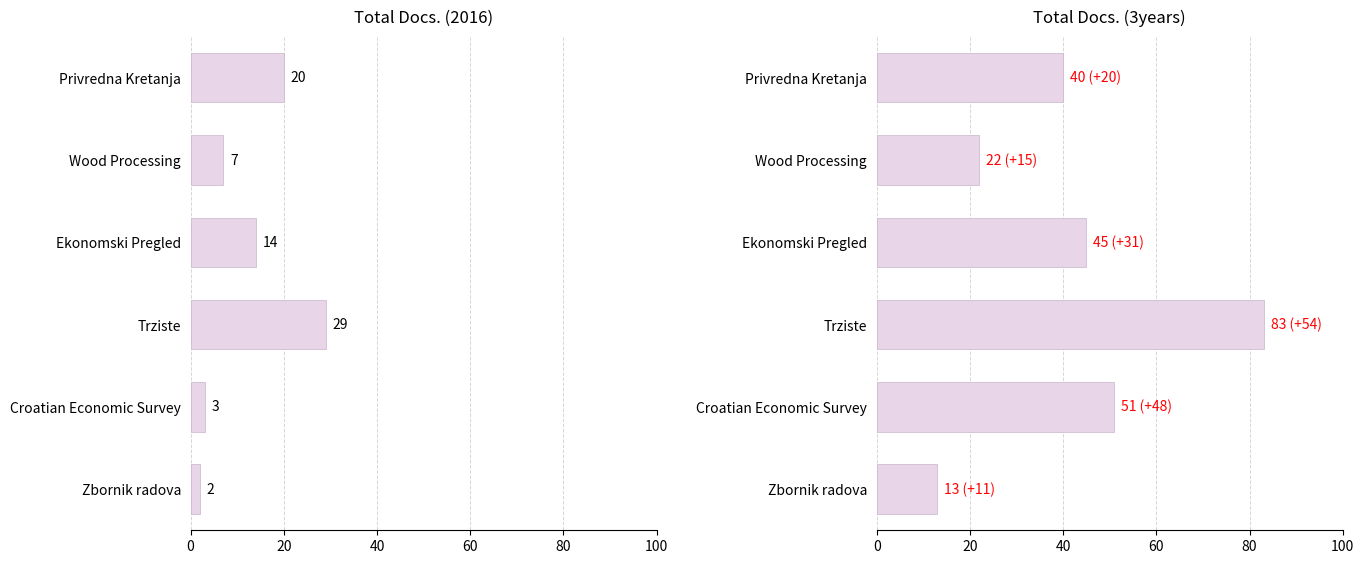

Reading left to right, what are all the values shown in this chart?

Total Docs. (2016): 20	7	14	29	3	2
Total Docs. (3years): 40	22	45	83	51	13